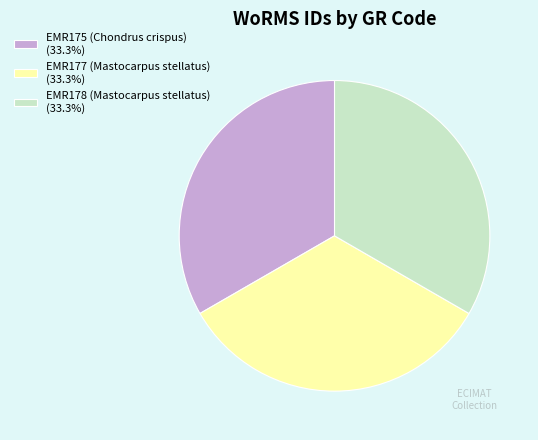

Is EMR175 (Chondrus crispus) (33.3%) the majority of the pie?

No